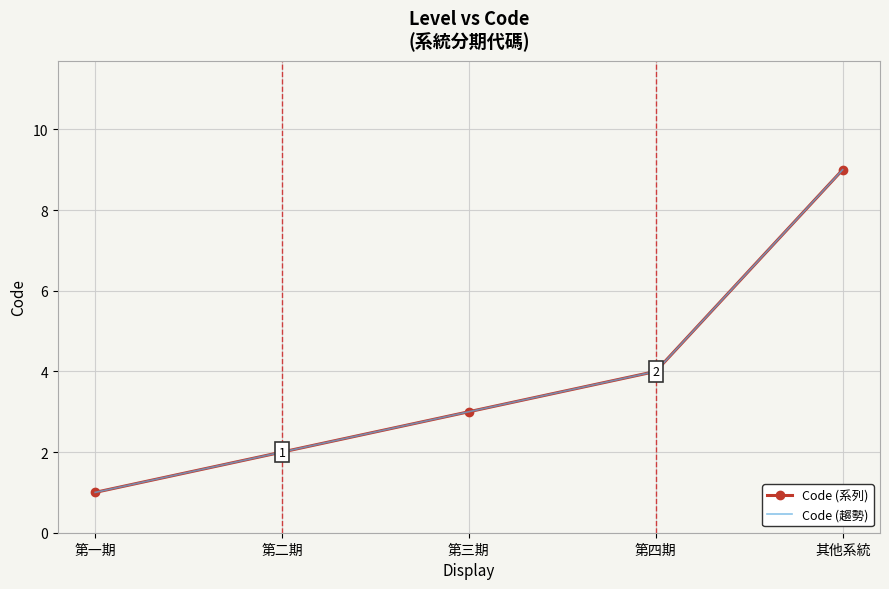

Is this an area chart (filled region under the line)?

No